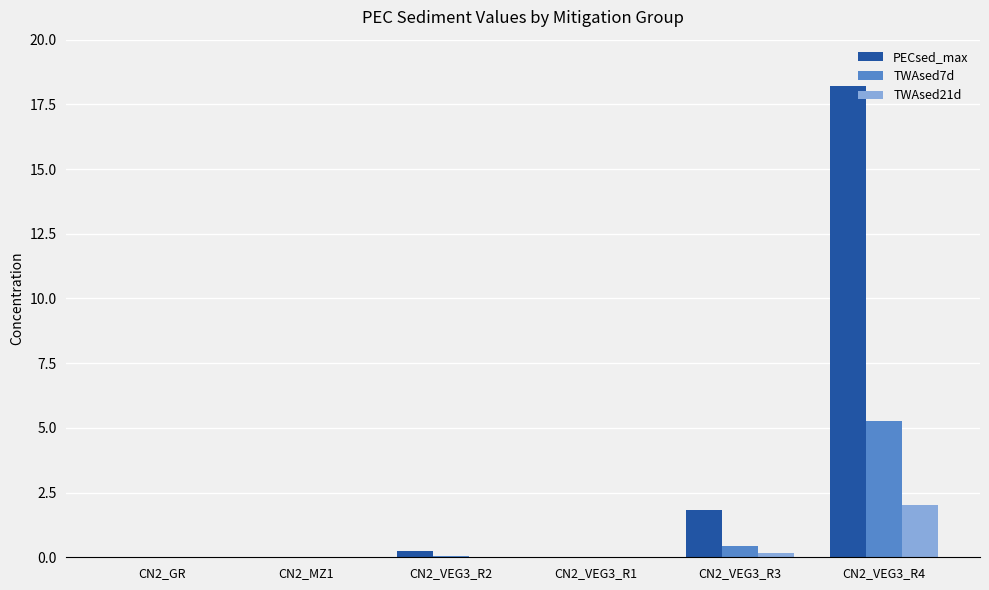

Which series changed the most between CN2_VEG3_R2 and CN2_VEG3_R4?

PECsed_max